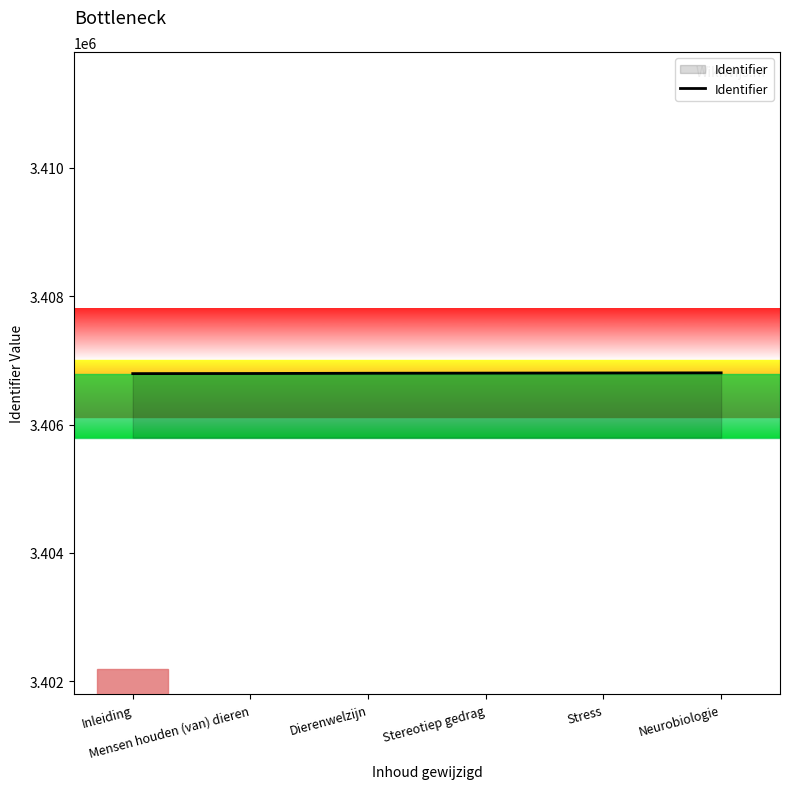

What is the average value?

3406801